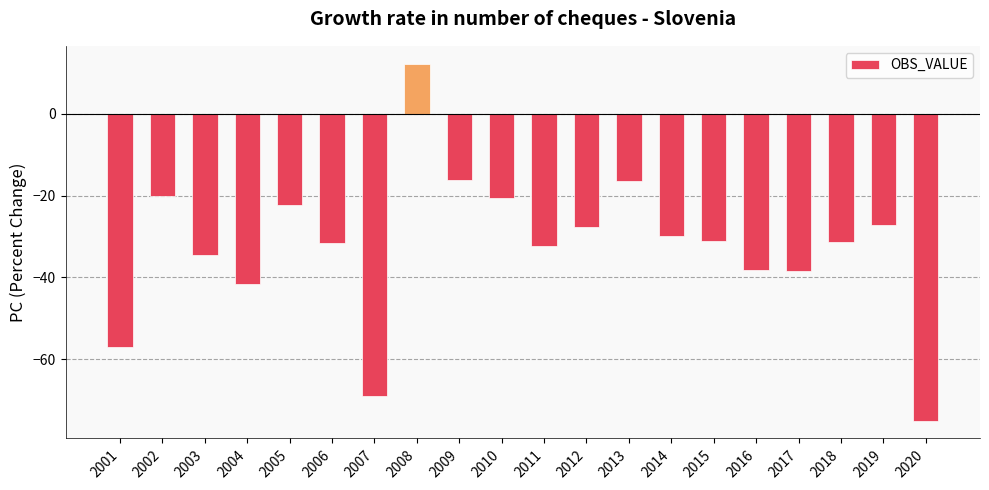

Is it true that the value at 2020 is -36.3?

False